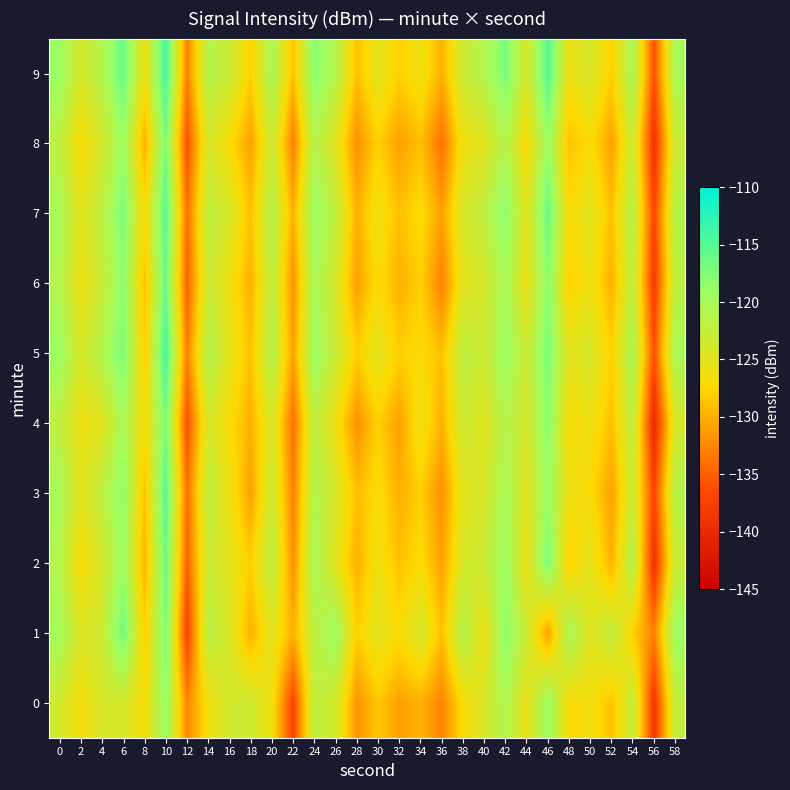

At which category is the sum across all series the highest?

10